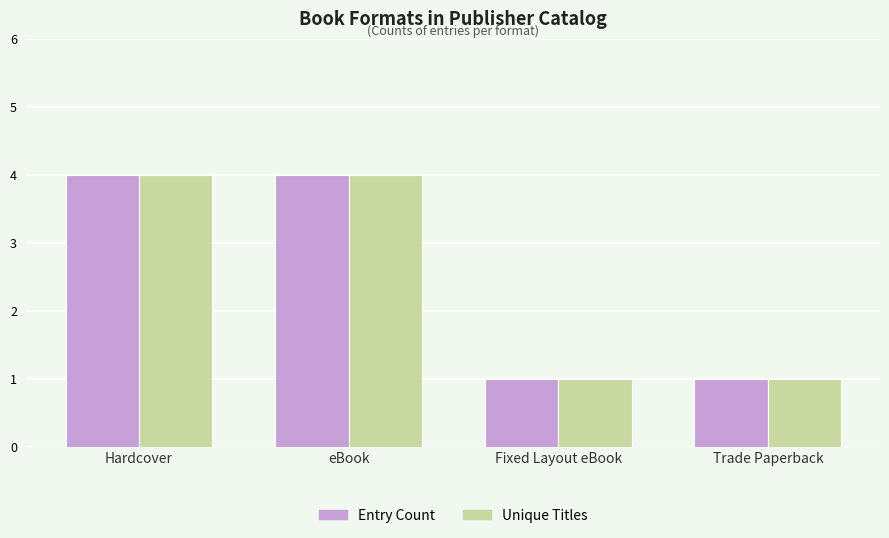

What is the sum of all Entry Count values?

10